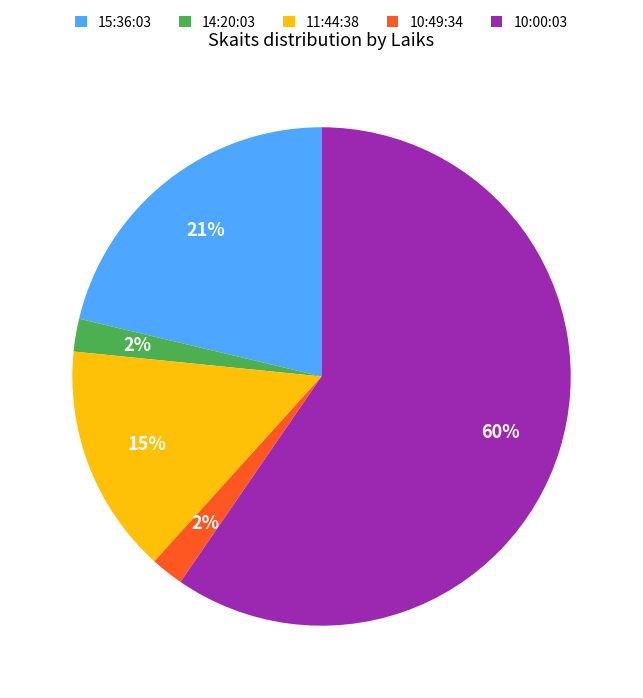

True or false: 15:36:03 accounts for 21% of the total.

True